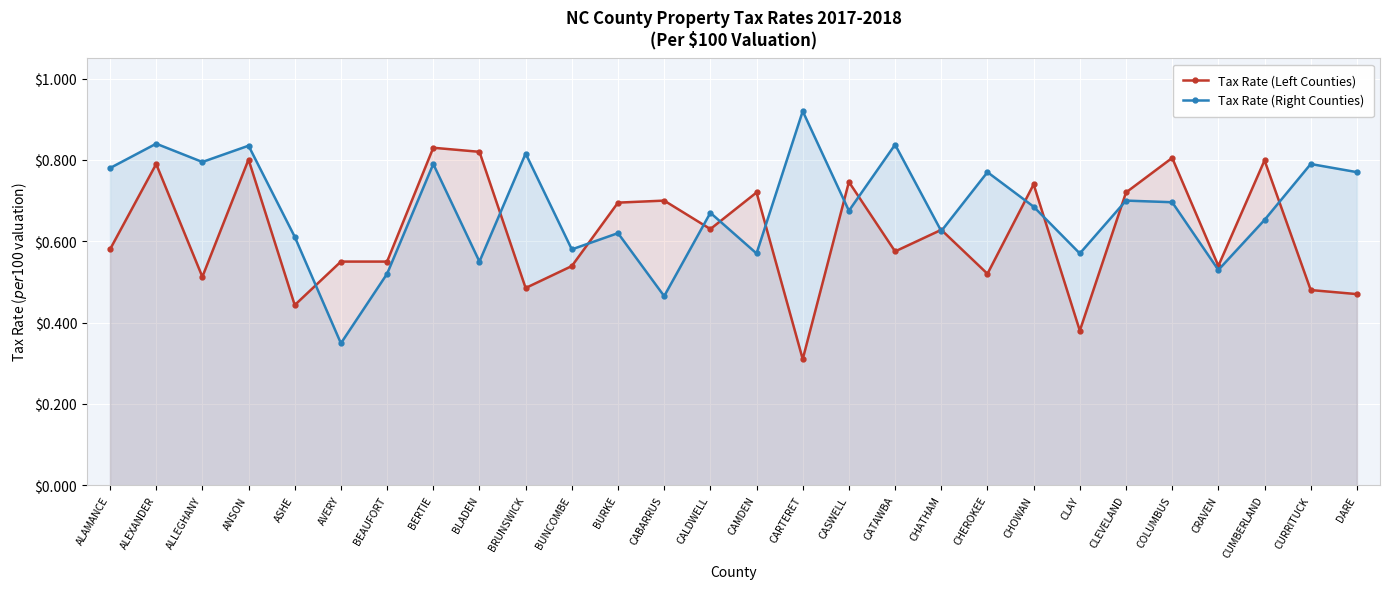

Is the value of Tax Rate (Left Counties) at CARTERET greater than the value of Tax Rate (Right Counties) at COLUMBUS?

No